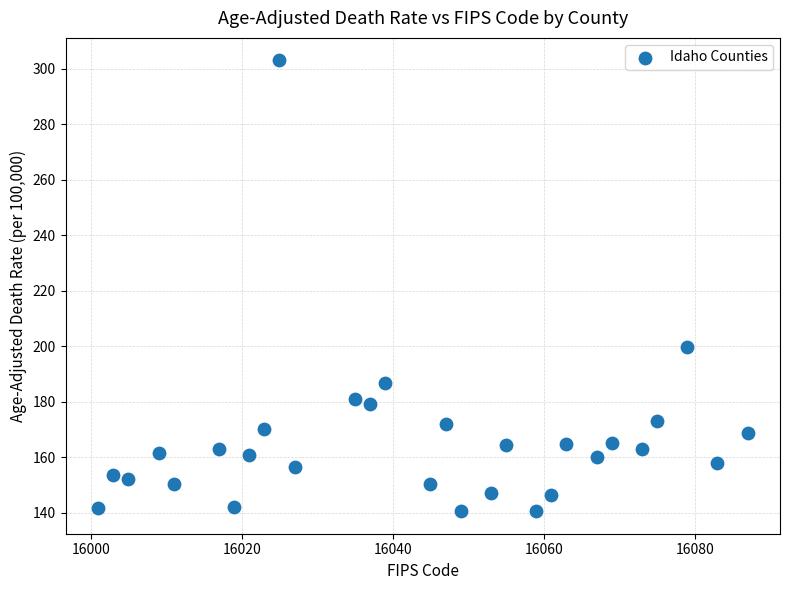

What Y value in the scatter plot is closest to 221?

199.8